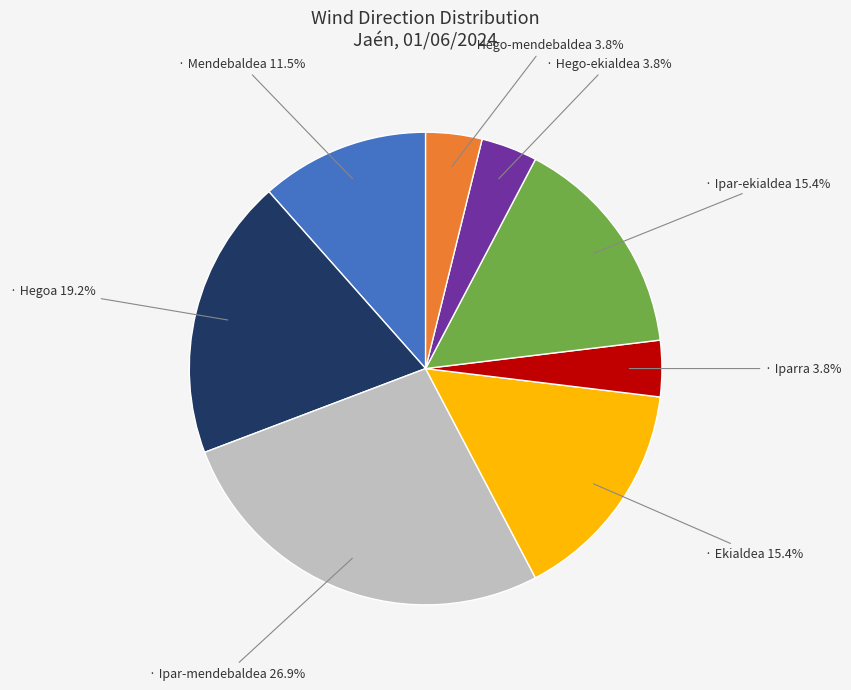

Does any single category account for the majority?

No